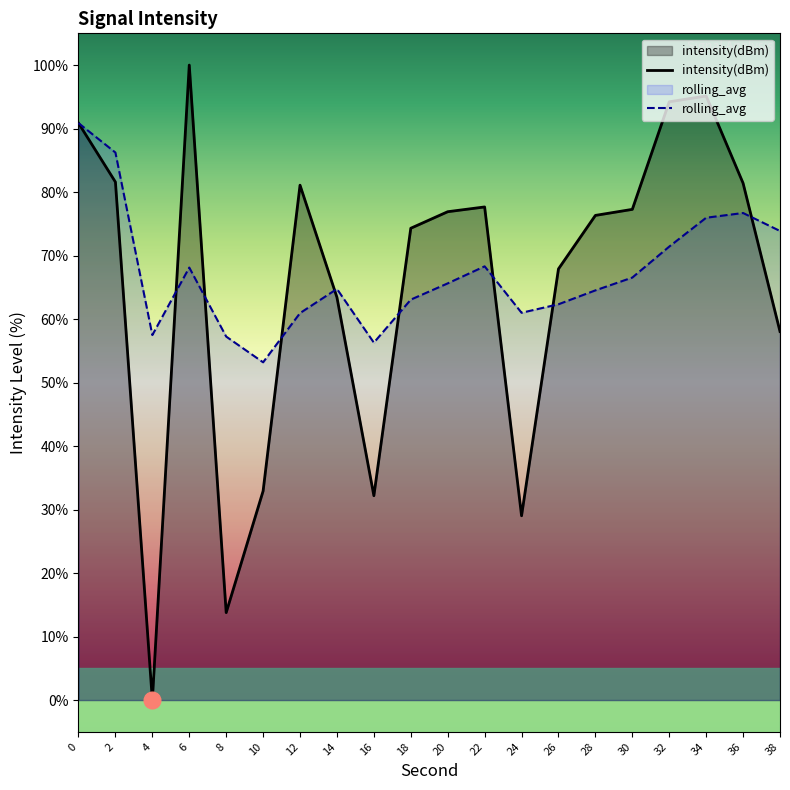

In rolling_avg, how many points are higher than both neighbors (excluding endpoints)?

4